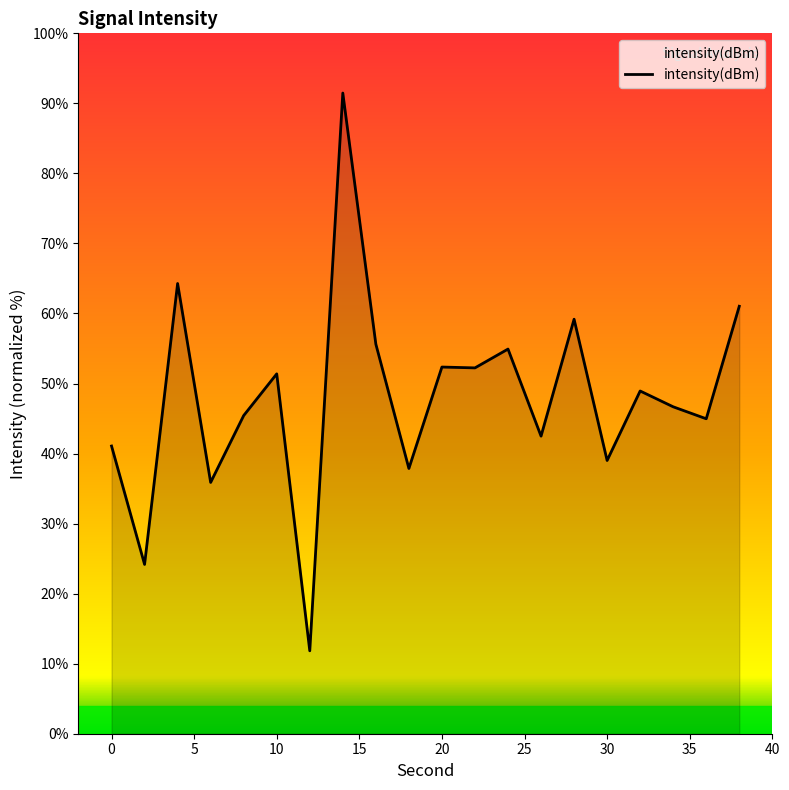

What is the difference between the maximum and minimum values?

79.6